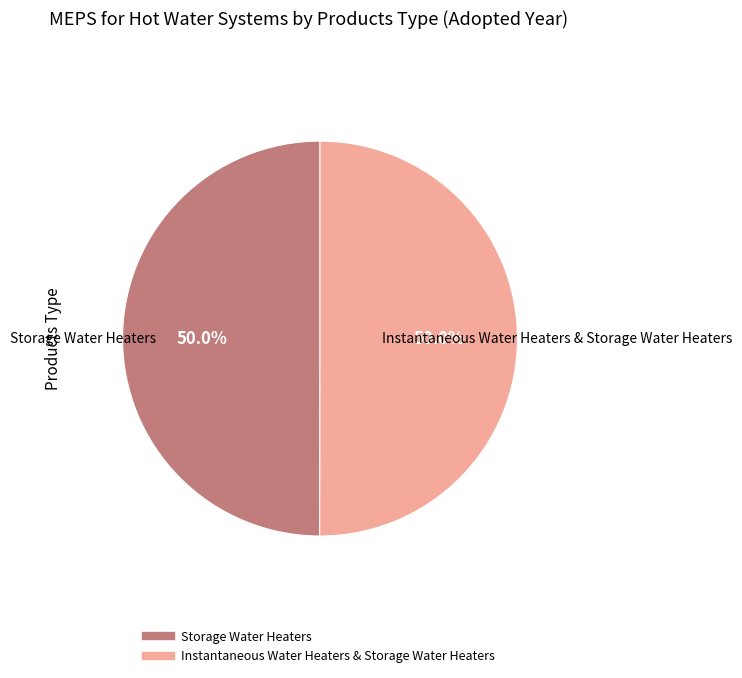

What percentage is NOT represented by Instantaneous Water Heaters & Storage Water Heaters?

50.0%